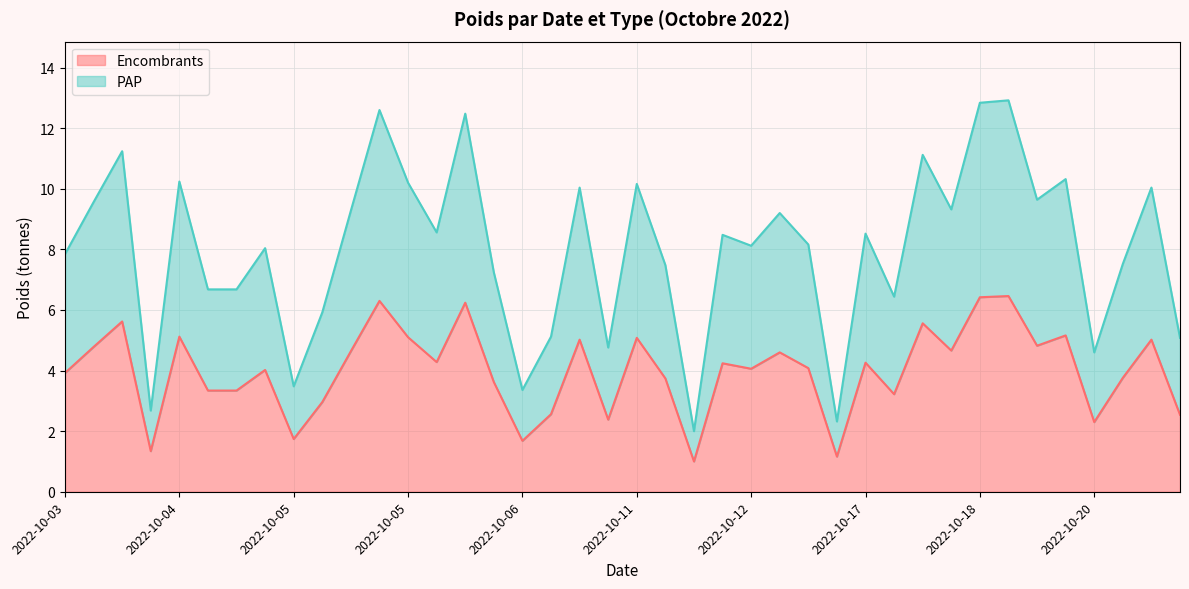

Does the chart display data point markers on the line(s)?

No